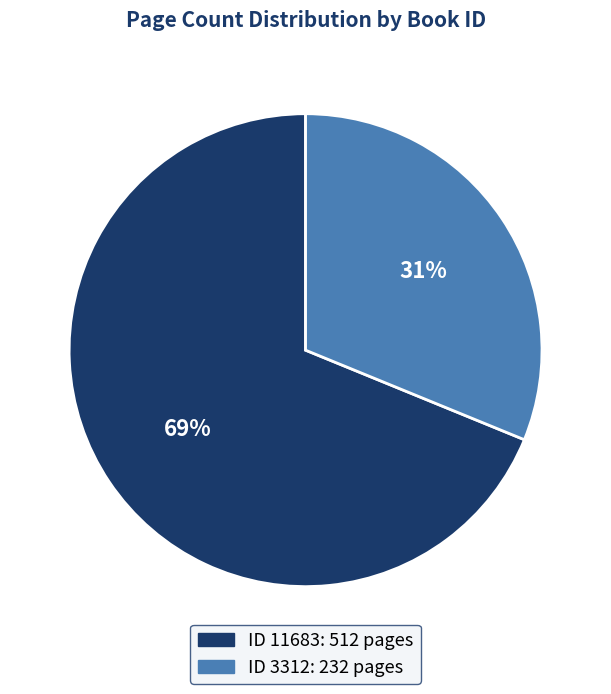

To the nearest percent, what is the difference between the largest and smallest slice percentages?

38%